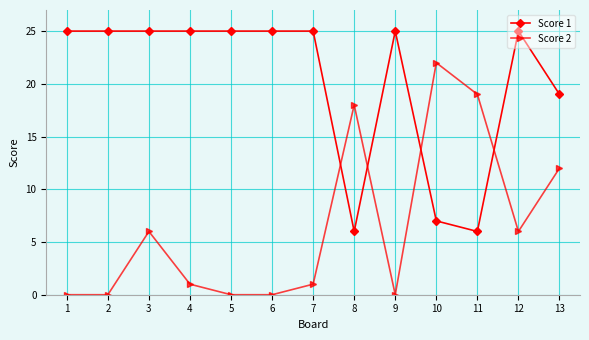

After their last crossing, which series has the higher values: Score 2 or Score 1?

Score 1